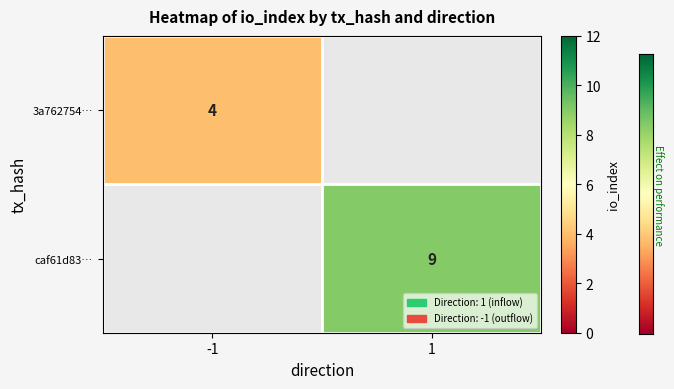

The value of 3a762754… at -1 is 4. True or false?

True